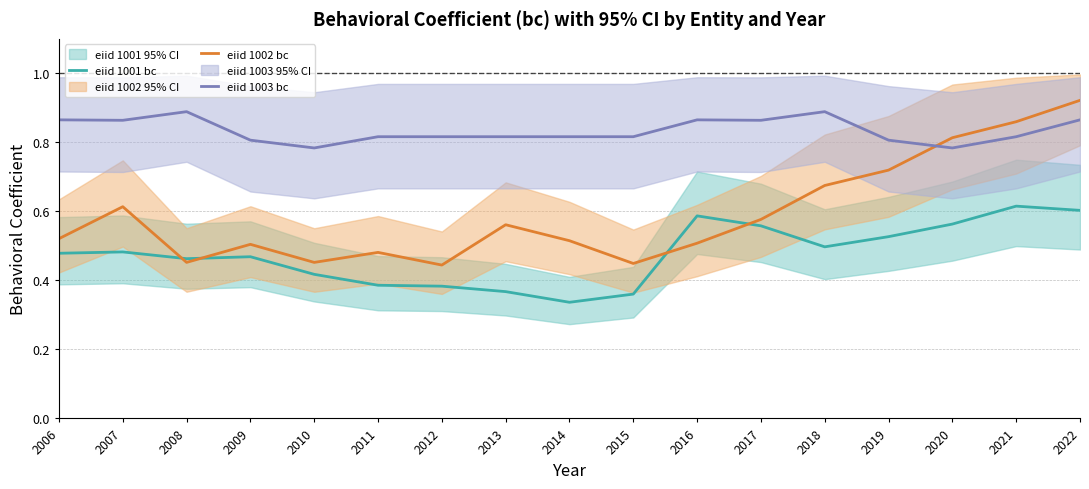

True or false: eiid 1002 bc has more than 2 points higher than both neighbors.

True